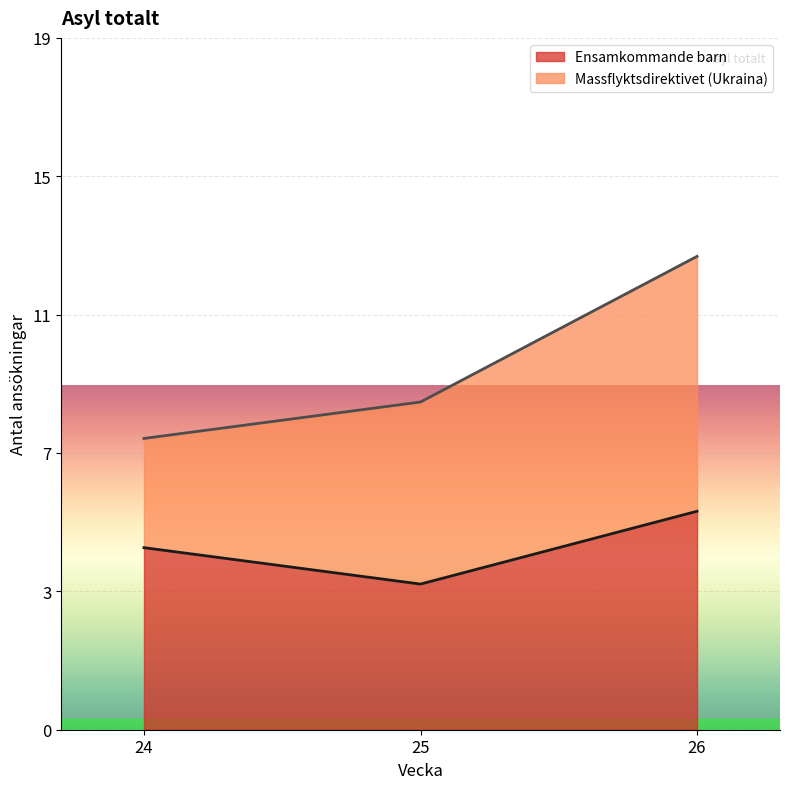

What is the change in value from 25 to 26?

+2